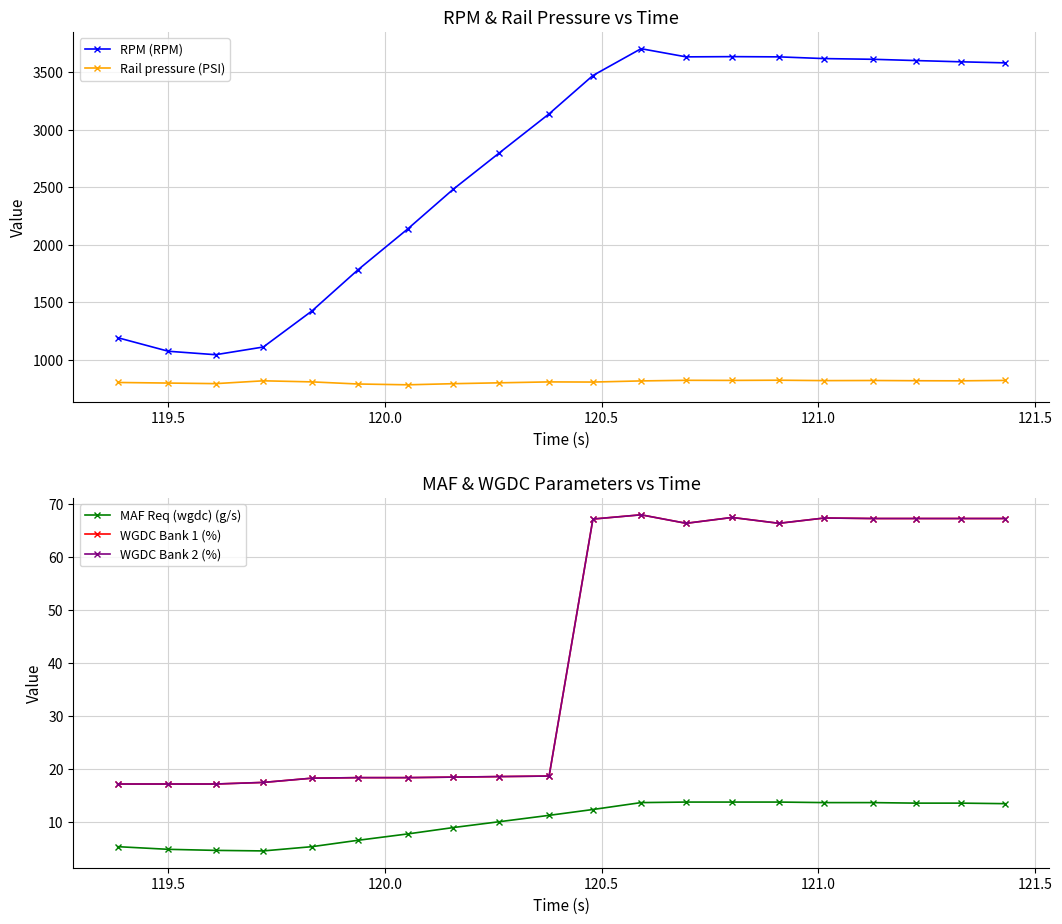

What is the minimum value shown in the chart?

4.6